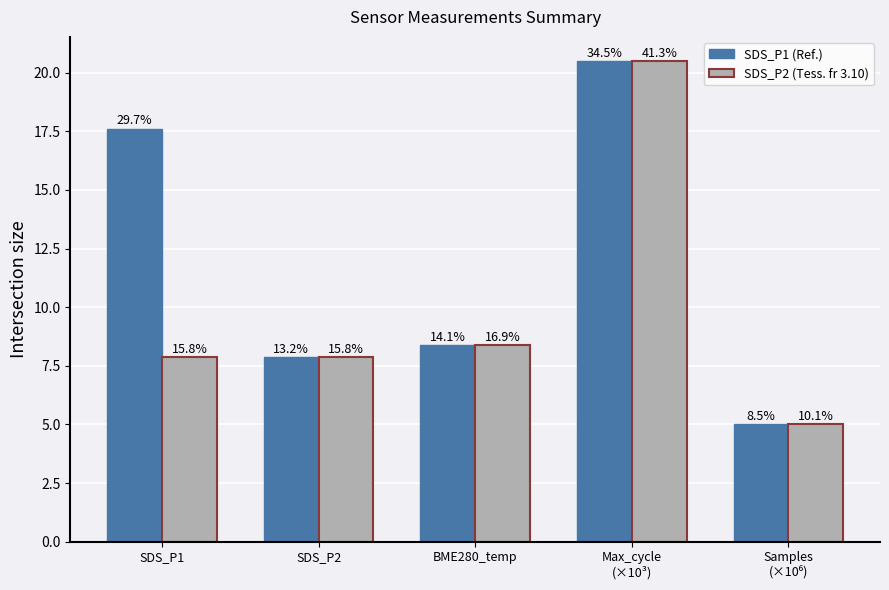

How many groups of bars are there?

5